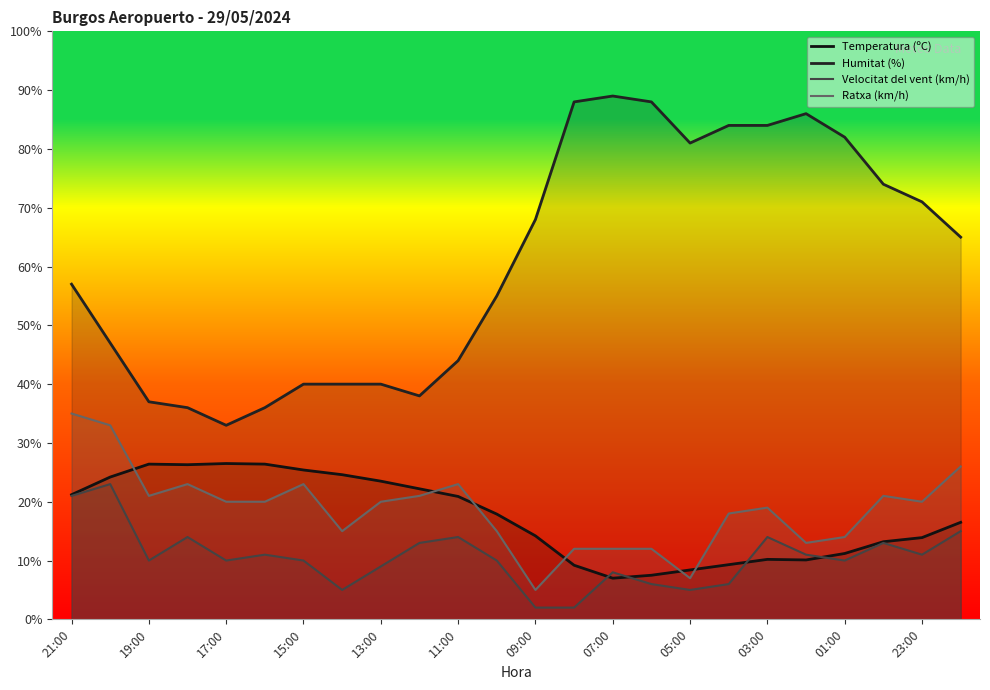

Rank the series at 21 from lowest to highest value.

Velocitat del vent (km/h), Temperatura (ºC), Ratxa (km/h), Humitat (%)